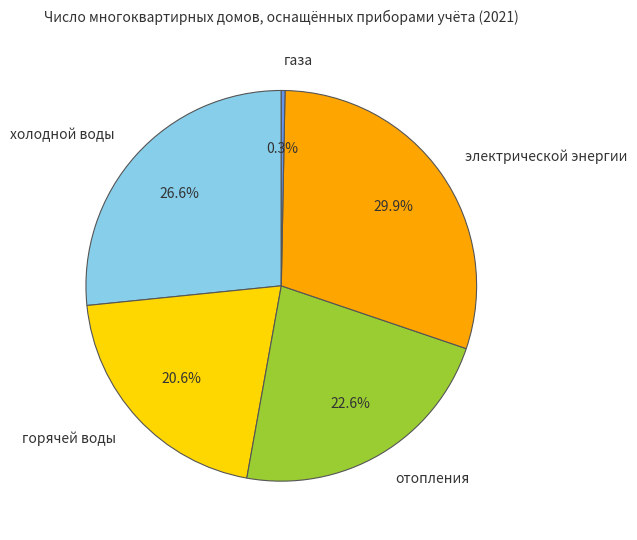

Combined, do газа and горячей воды account for over 50%?

No